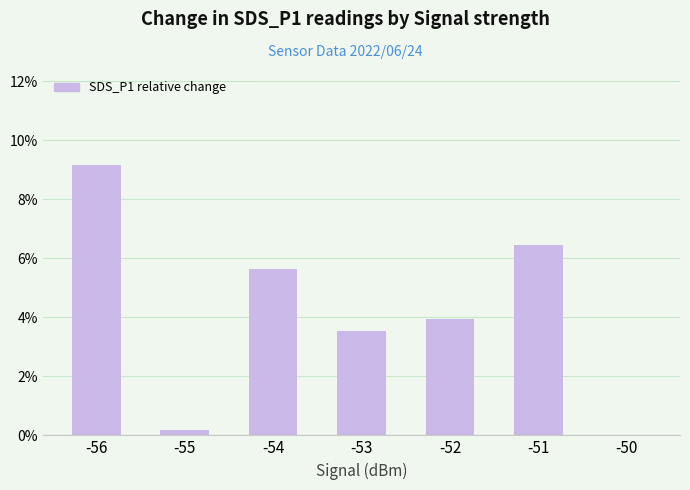

Reading right to left, extract all data points from this chart.

0.0	0.1	0.0	0.0	0.1	0.0	0.1